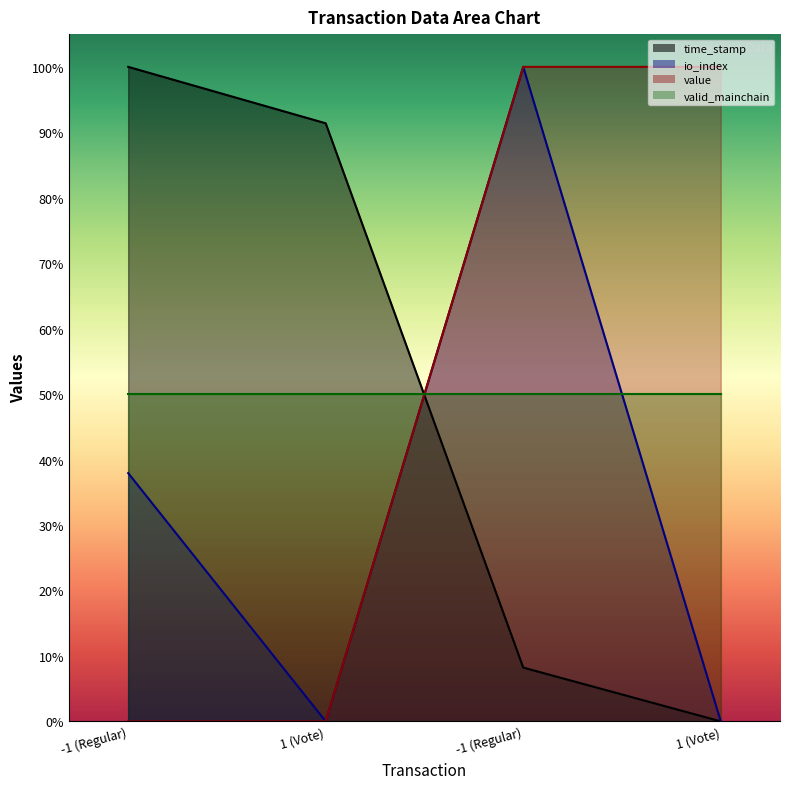

At which category does the chart reach its minimum across all series?

1 (Vote)